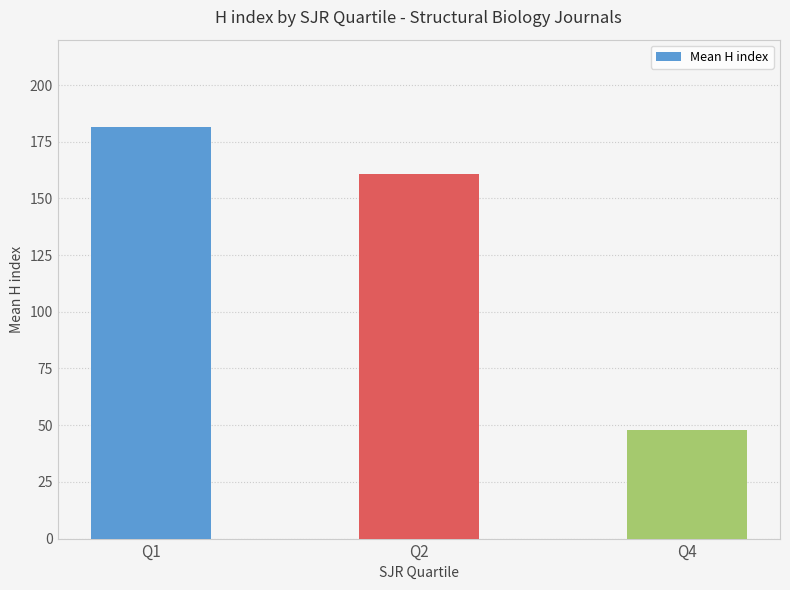

What is the average value?

130.0